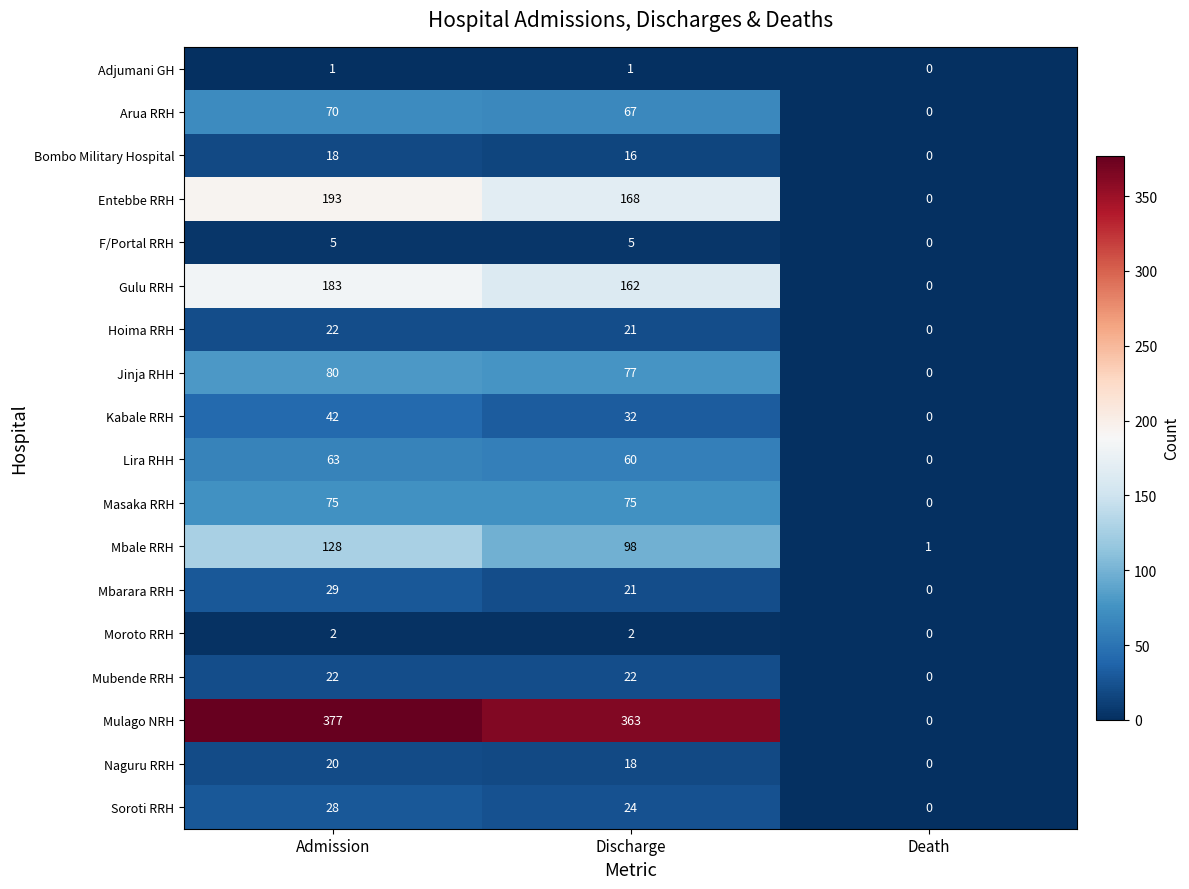

The Mubende RRH series shows 0 at Death. True or false?

True